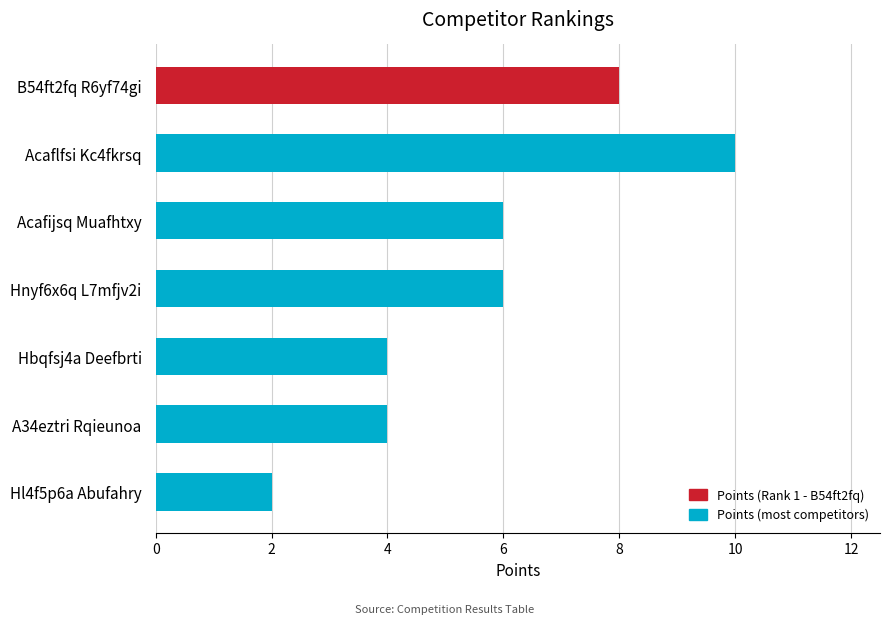

Is it true that the value at B54ft2fq R6yf74gi is 3?

False